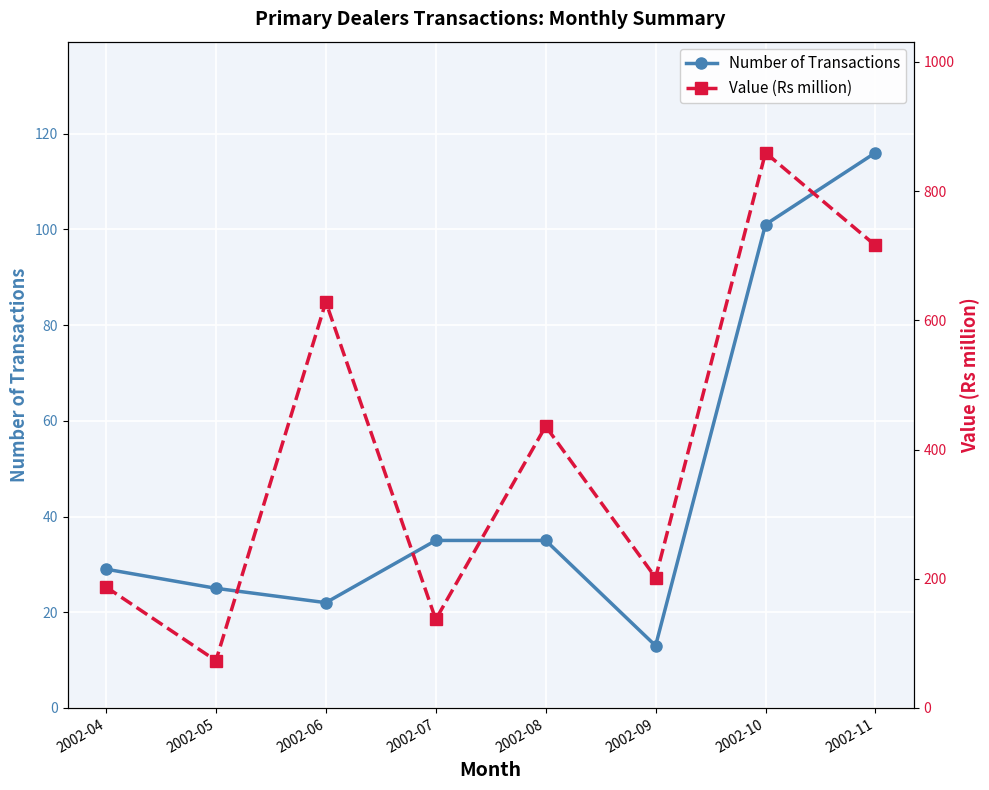

At how many categories does at least one series exceed 727?

1